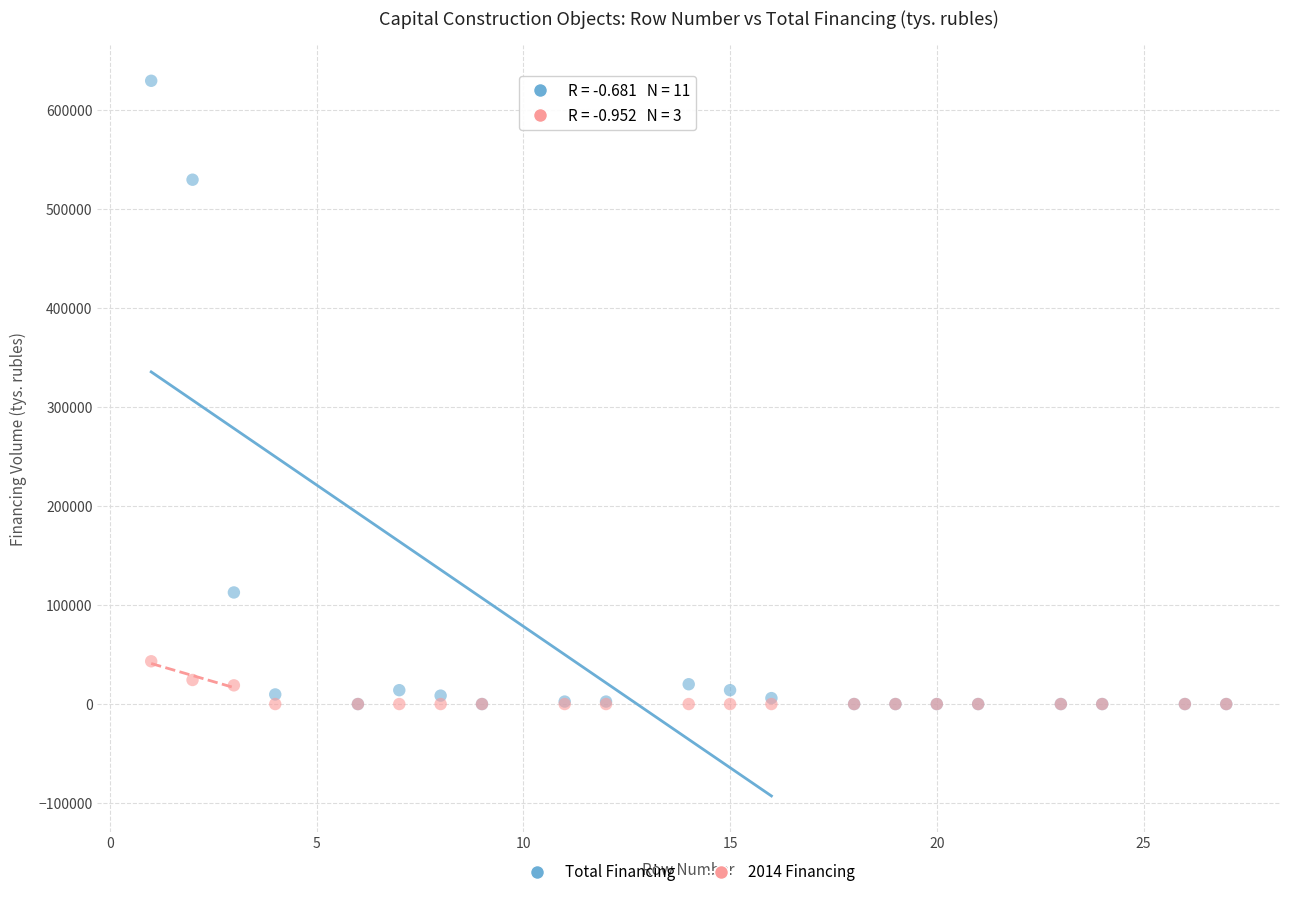

What are all the series names shown in the legend?

Total Financing, 2014 Financing